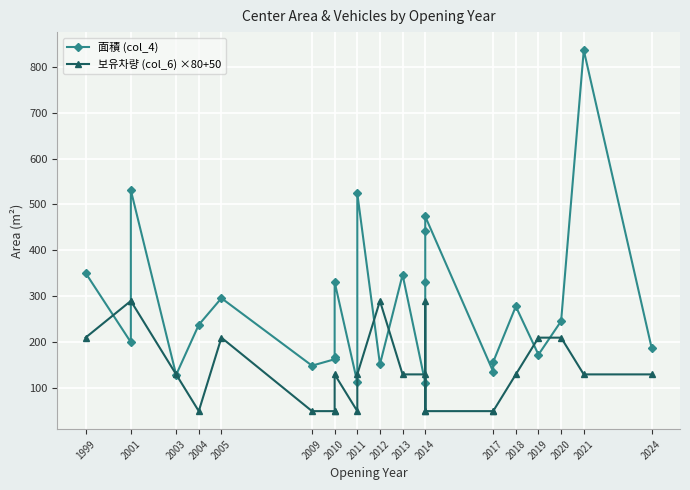

Which series has the largest total across all categories?

面積 (col_4)